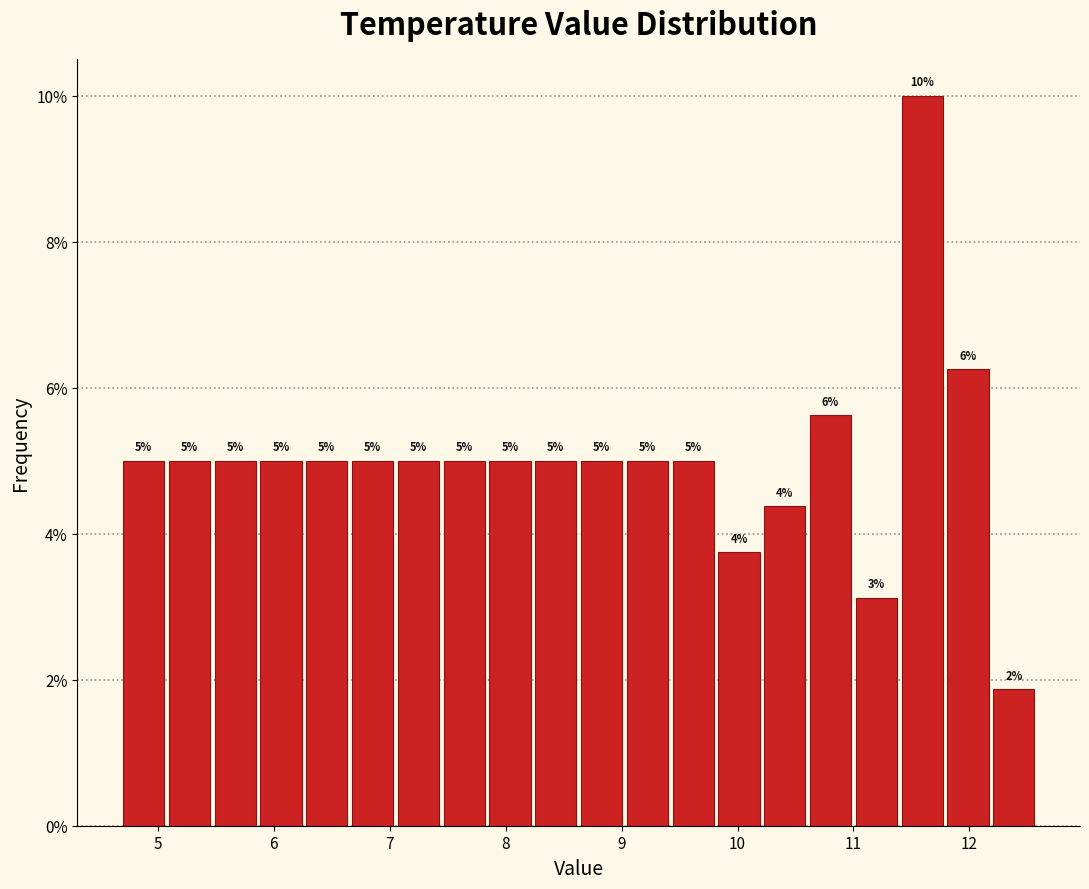

Around what value on the x-axis is the tallest bar? Give the approximate position of its centre, as read against the axis.

11.6